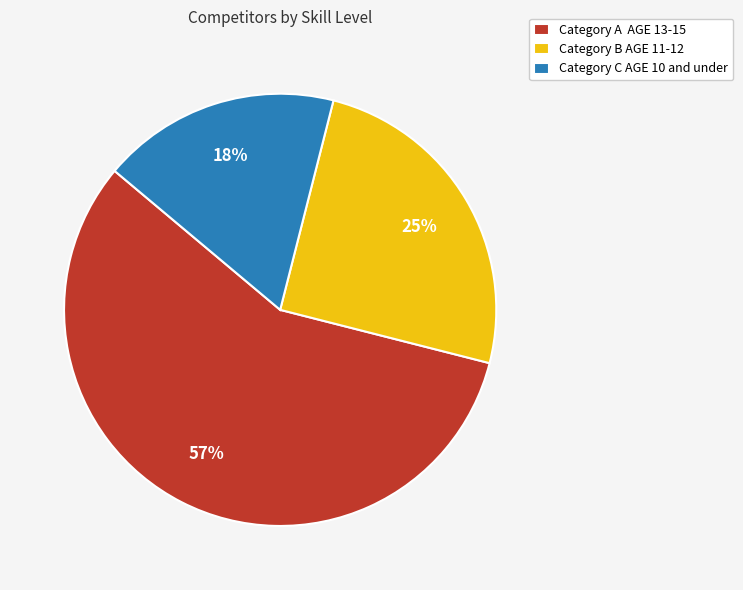

To the nearest percent, what is the difference between the largest and smallest slice percentages?

39%